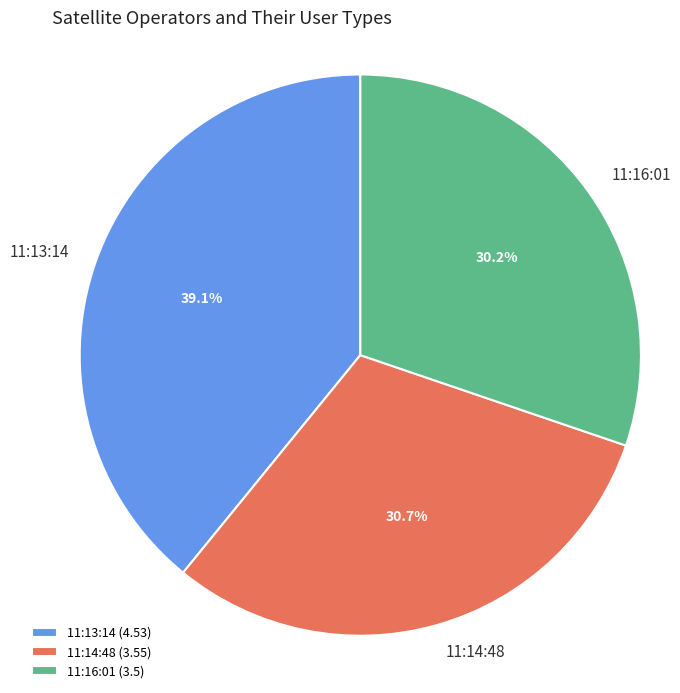

Is the sum of 11:16:01 and 11:13:14 greater than half?

Yes